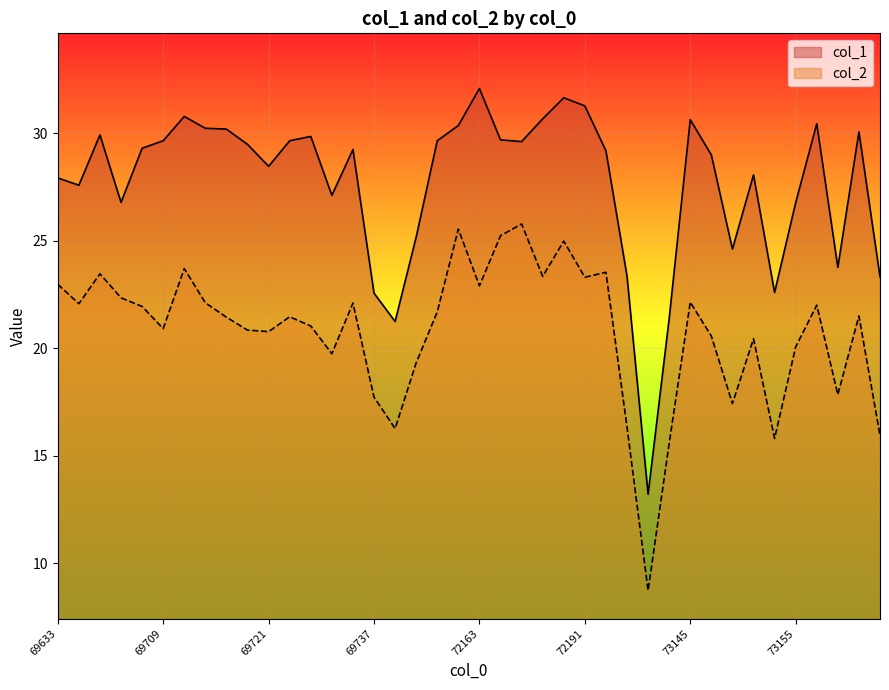

Is it true that col_1 equals 29.2 at 69735?

True